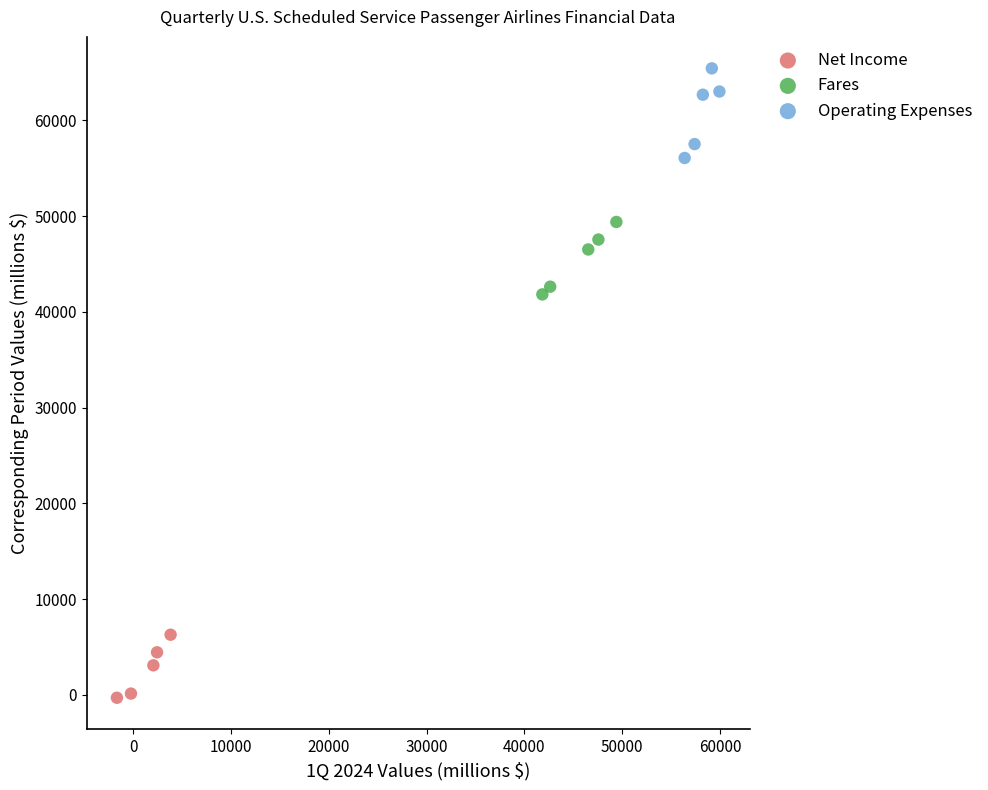

Which series reaches the minimum Y coordinate?

Net Income